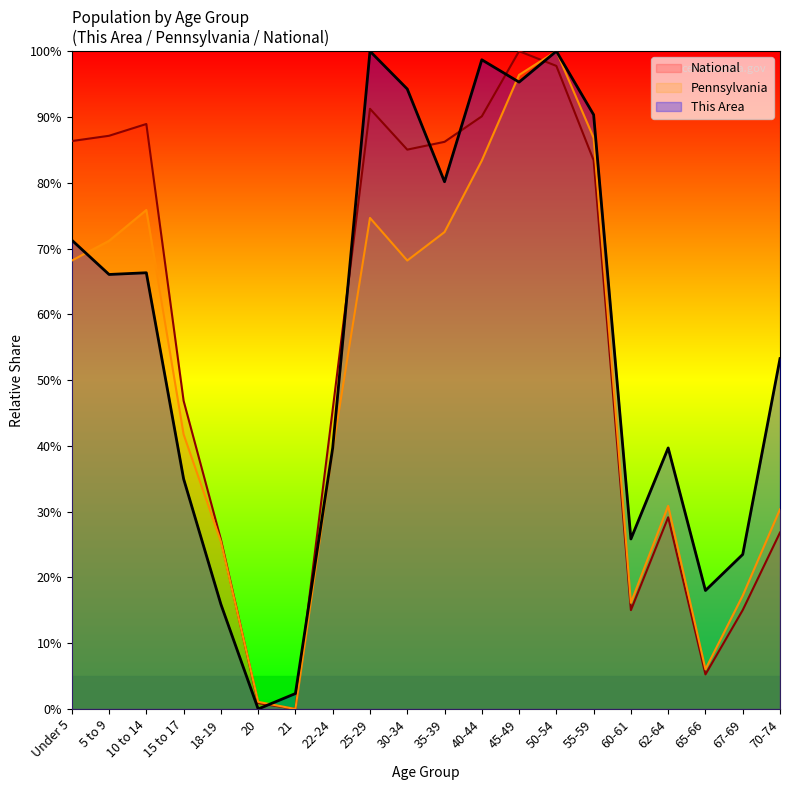

Rank the series by their maximum value, from highest to lowest.

This Area, Pennsylvania, National